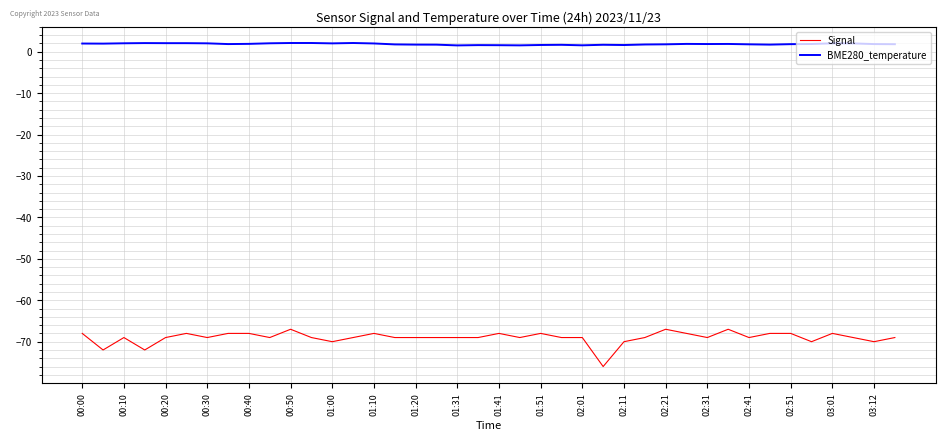

What is the minimum value shown in the chart?

-76.0